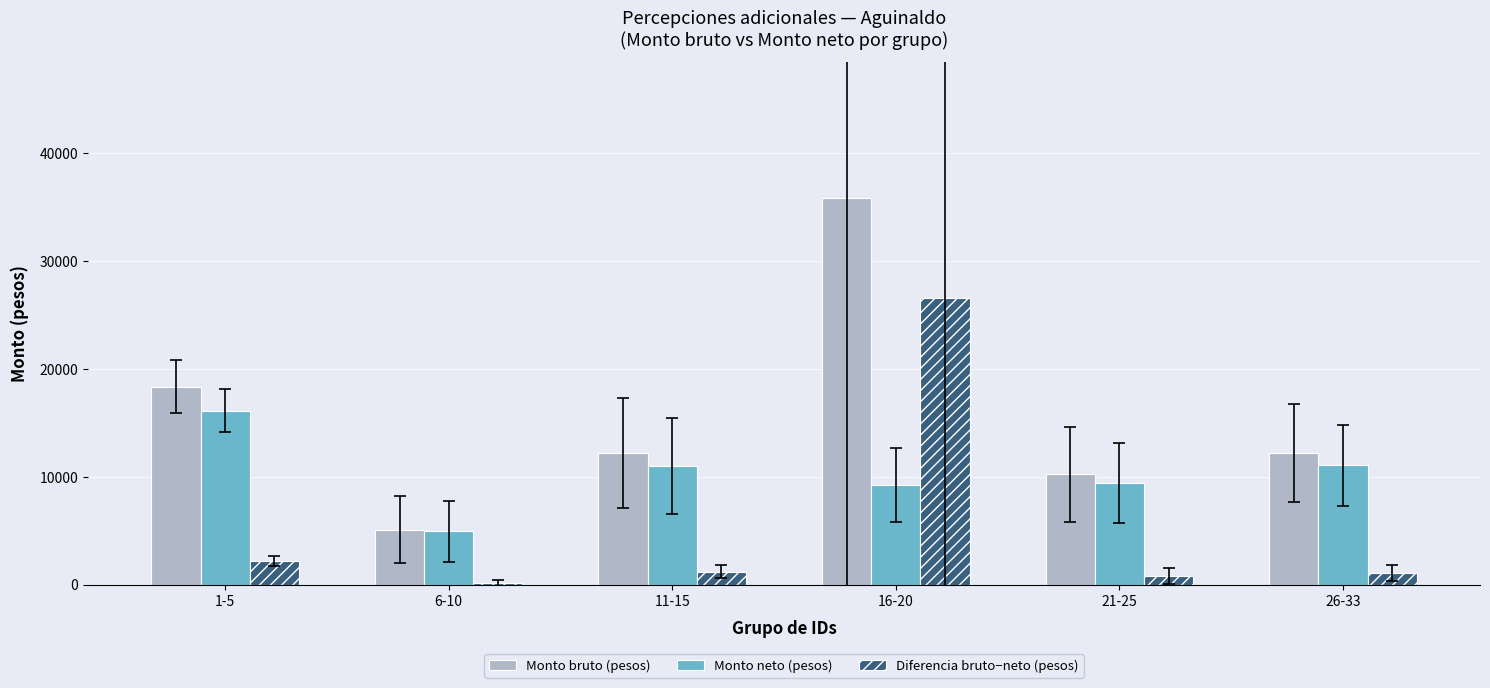

What is the sum of the Monto neto (pesos) values at 6-10 and 1-5?

21110.8